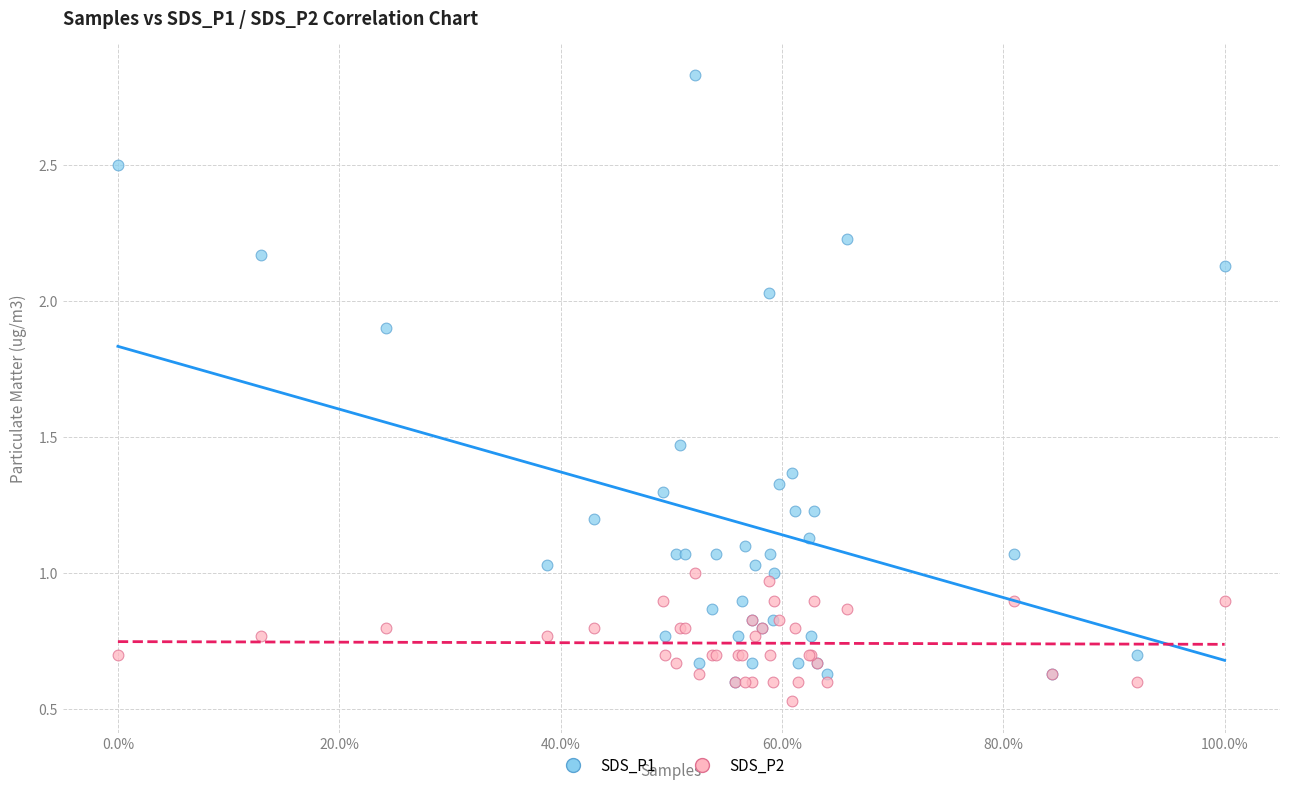

Which series has the widest spread of Y values?

SDS_P1